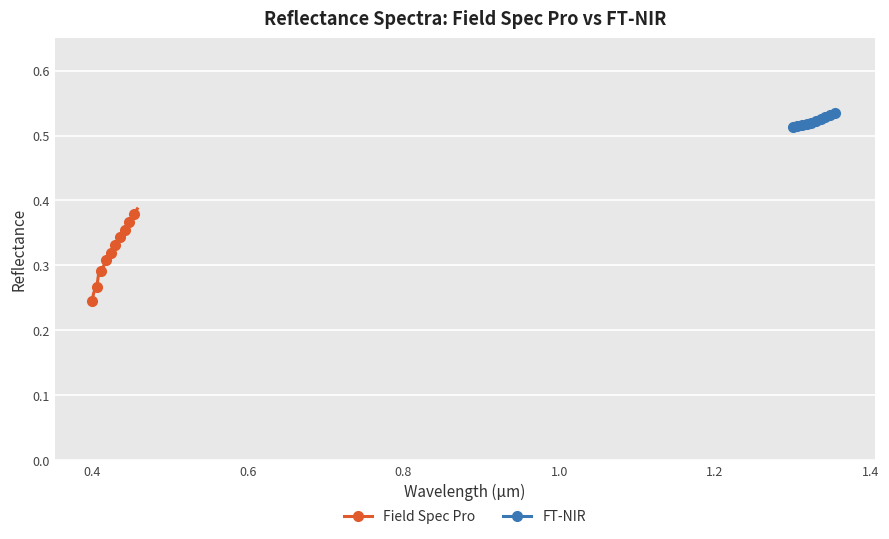

How many FT-NIR values are between 0 and 1?

30